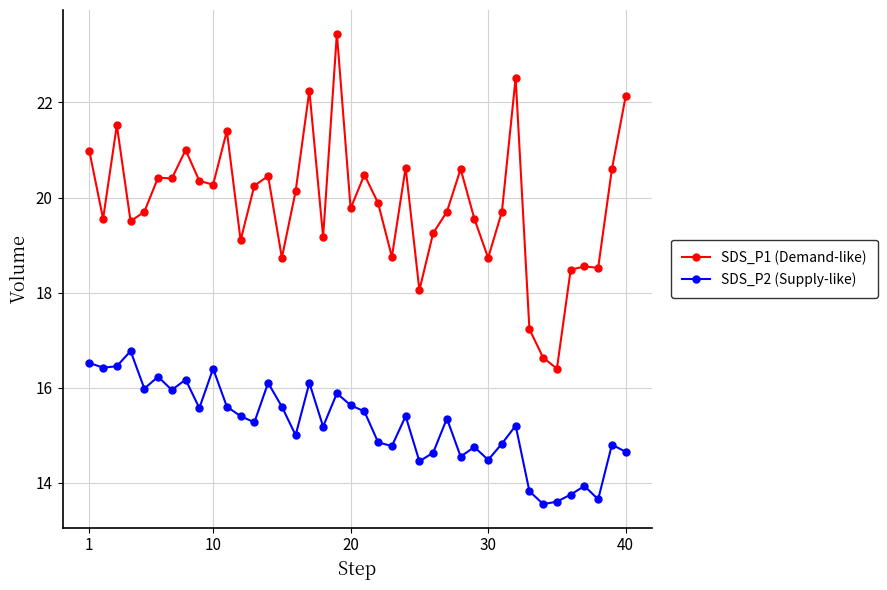

How many lines are shown in the chart?

2